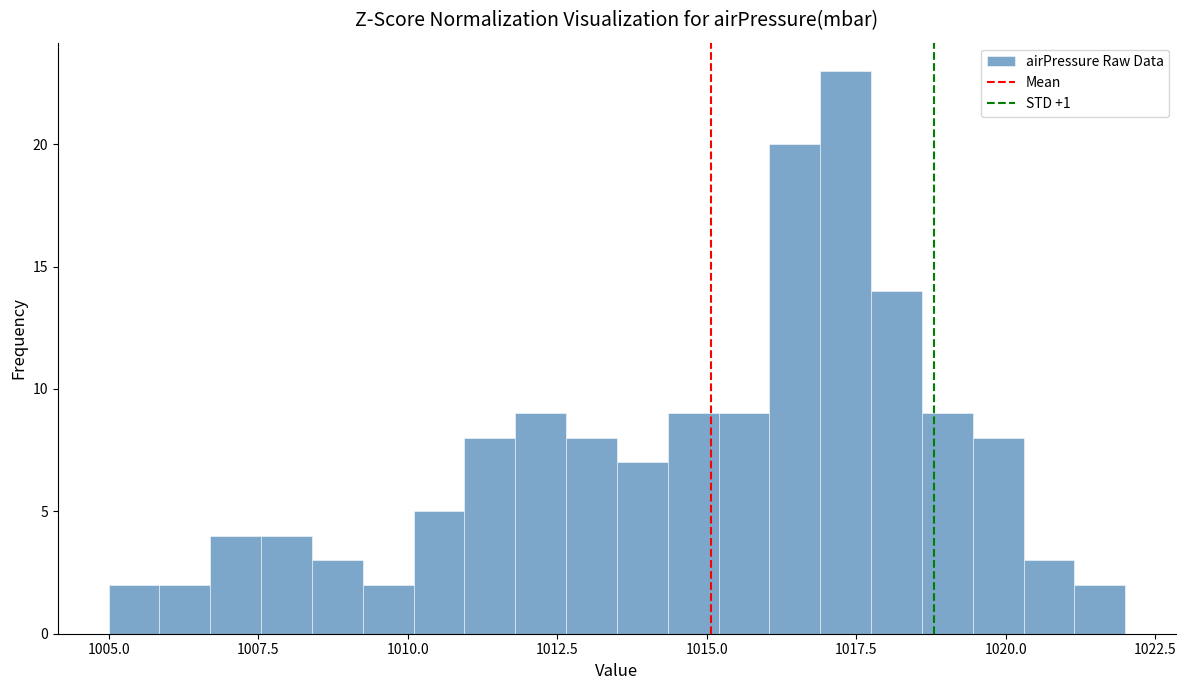

Read against the x-axis, roughly where is the centre of the tallest bar?

1017.5